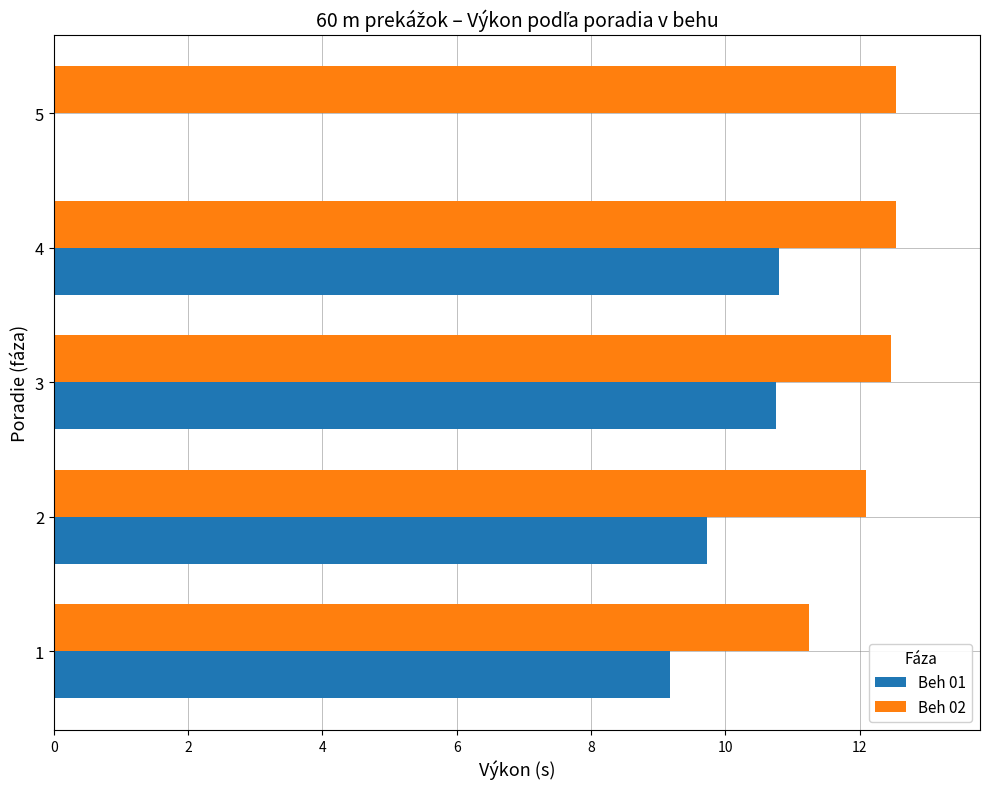

How many values in Beh 01 are above zero?

4